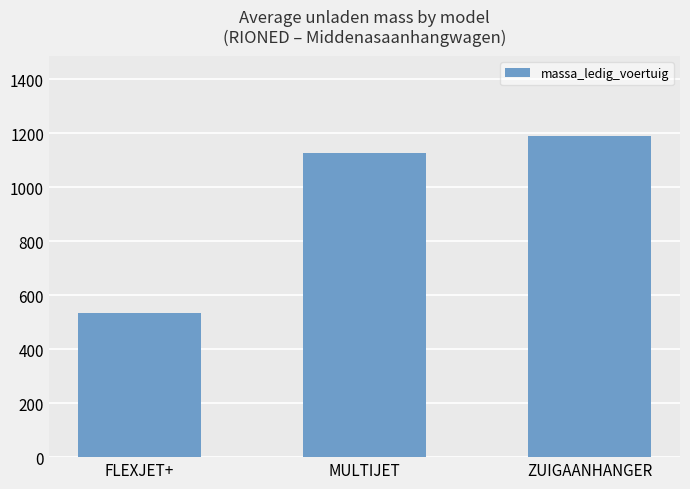

Reading left to right, transcribe all the data shown in this chart.

FLEXJET+=534	MULTIJET=1128	ZUIGAANHANGER=1190